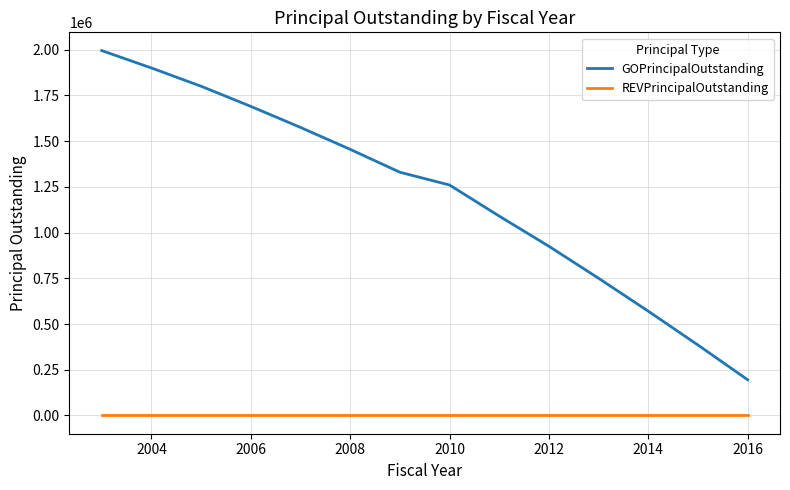

Which series has the largest range (max minus min)?

GOPrincipalOutstanding